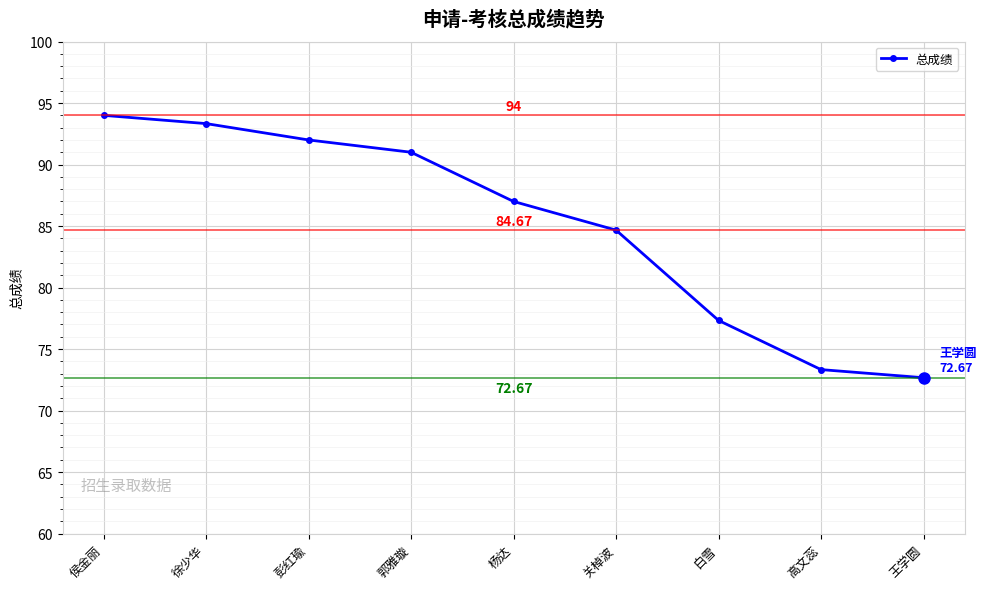

Which category has the lowest value across all series?

王学圆